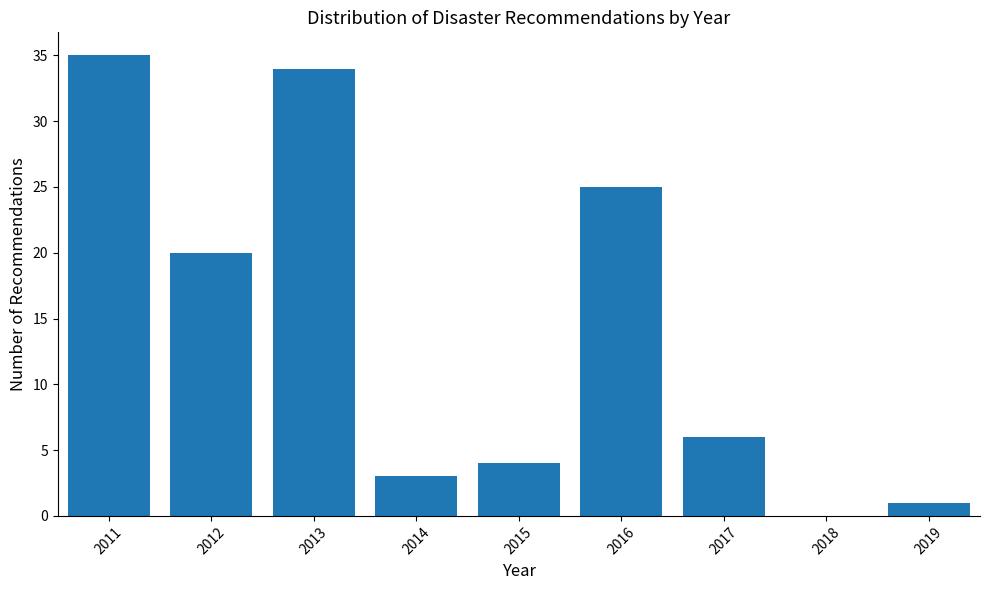

Reading right to left, extract all data points from this chart.

2019=1	2018=0	2017=6	2016=25	2015=4	2014=3	2013=34	2012=20	2011=35